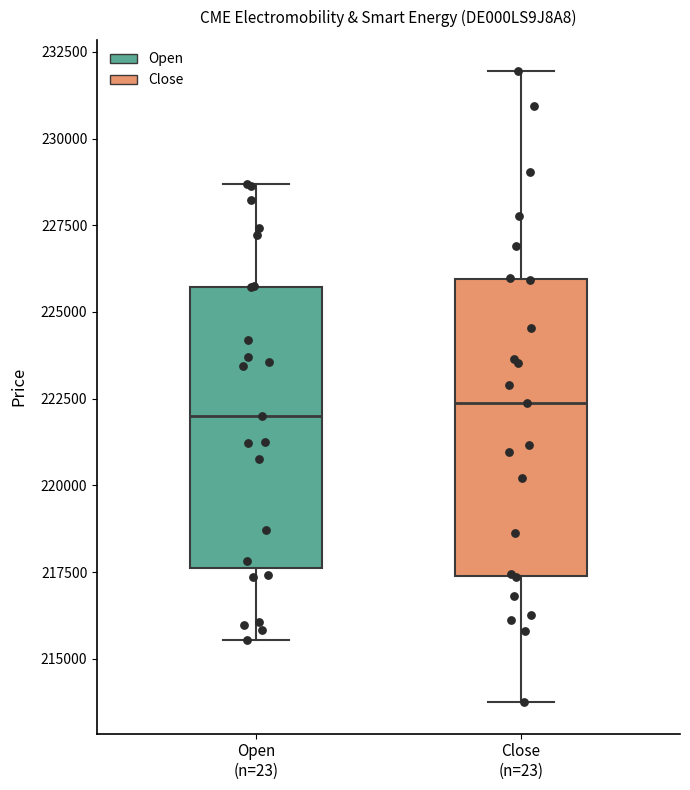

Reading left to right, read every box against the y-axis: the position of its median line, the range the box covers, and the ends of its whiskers. The values are not printed on the chart, so give them approximately, as read against the axis.

Open (n=23): median 222000, box 217500 to 225500, whiskers 215500 to 228500
Close (n=23): median 222500, box 217500 to 226000, whiskers 213500 to 232000